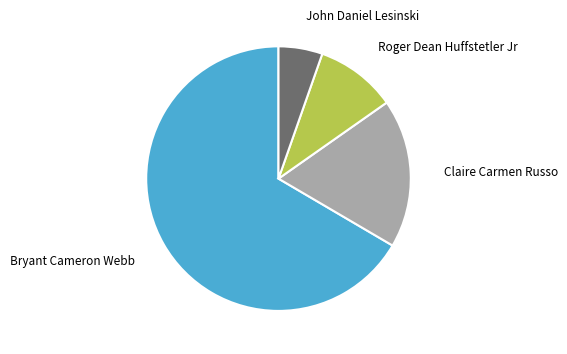

How many slices are in this pie chart?

4